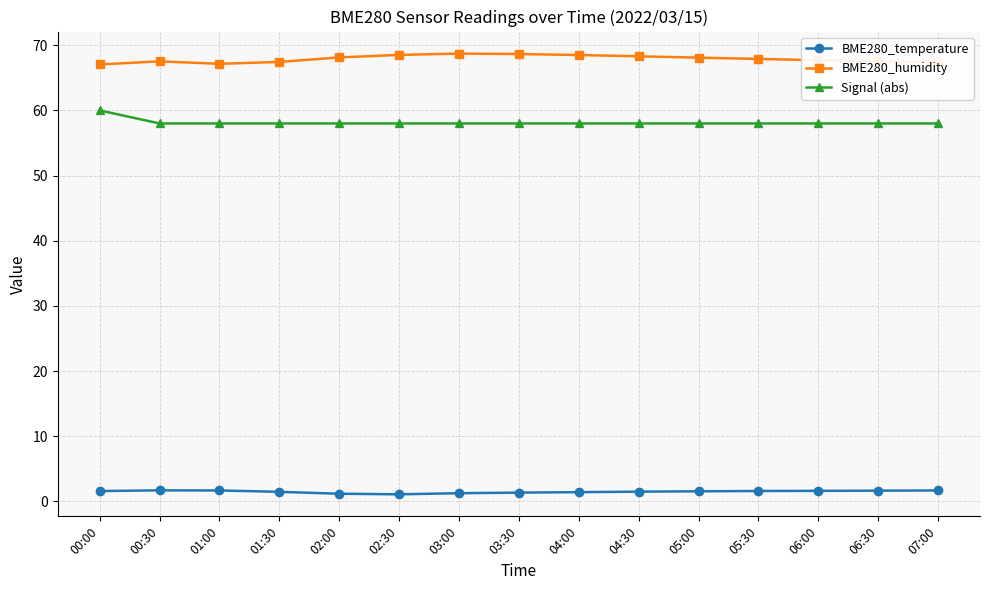

What position from the right is 02:30?

10